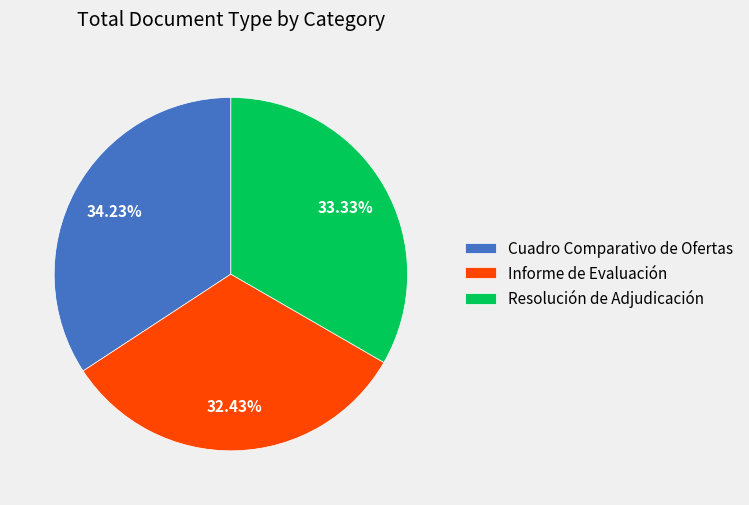

Which has a higher value, Cuadro Comparativo de Ofertas or Resolución de Adjudicación?

Cuadro Comparativo de Ofertas